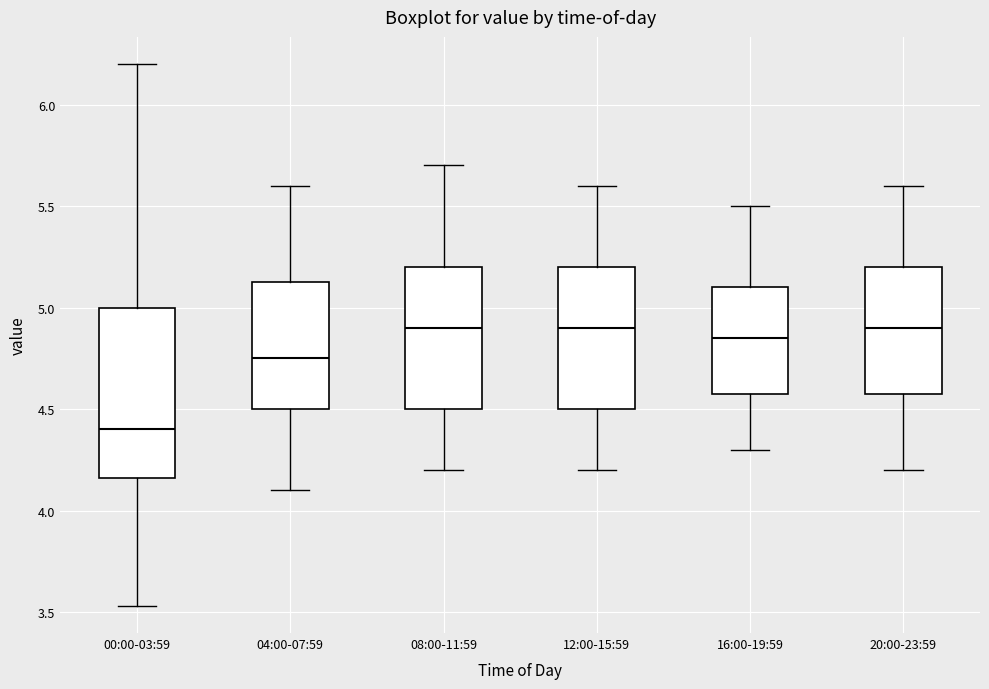

Which box has the lowest median line?

00:00-03:59